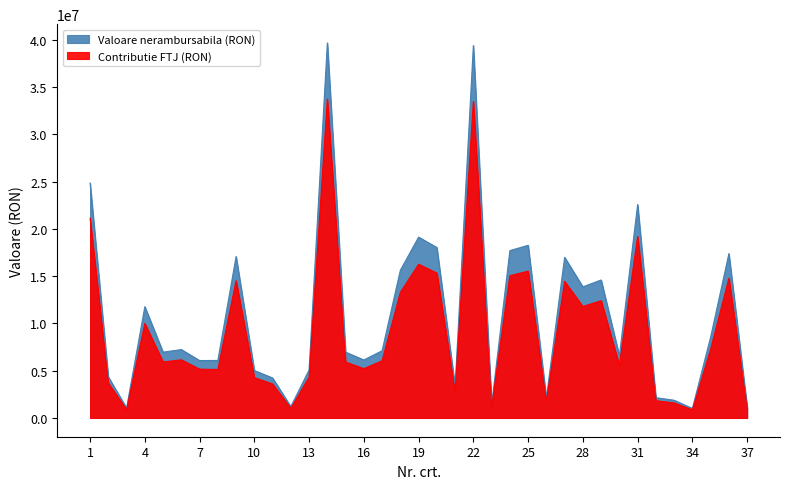

True or false: Contributie FTJ (RON) and Valoare nerambursabila (RON) cross at least once.

False